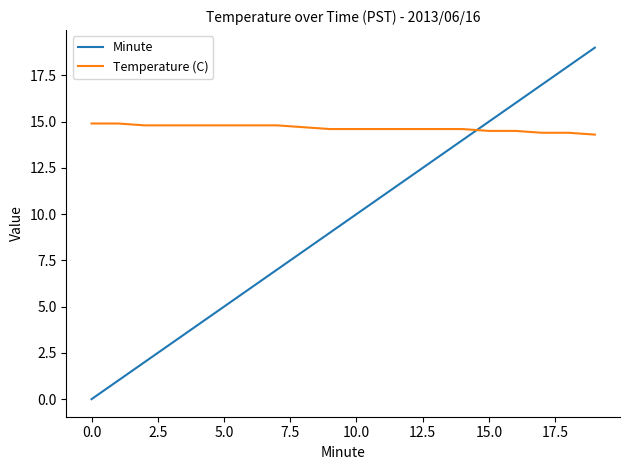

Which series has the largest total across all categories?

Temperature (C)